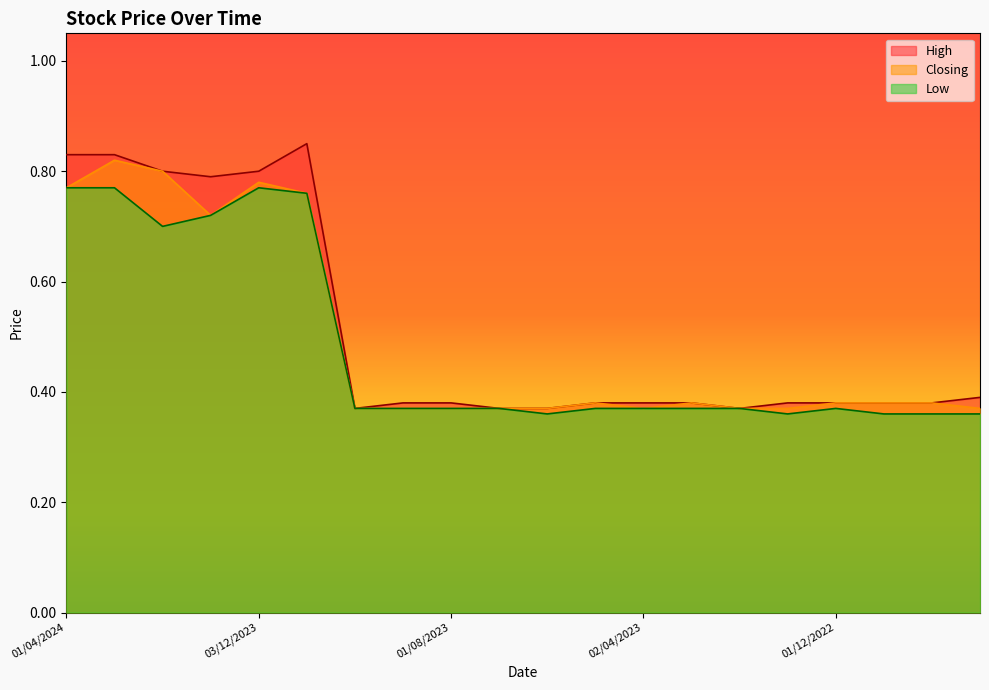

Rank the series by their average value, from highest to lowest.

High, Closing, Low